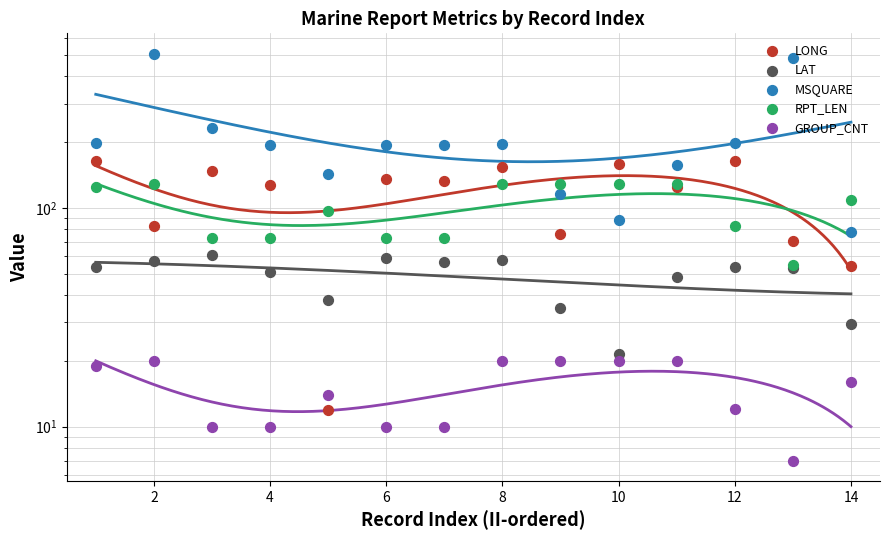

Which series contains the lowest Y value?

GROUP_CNT